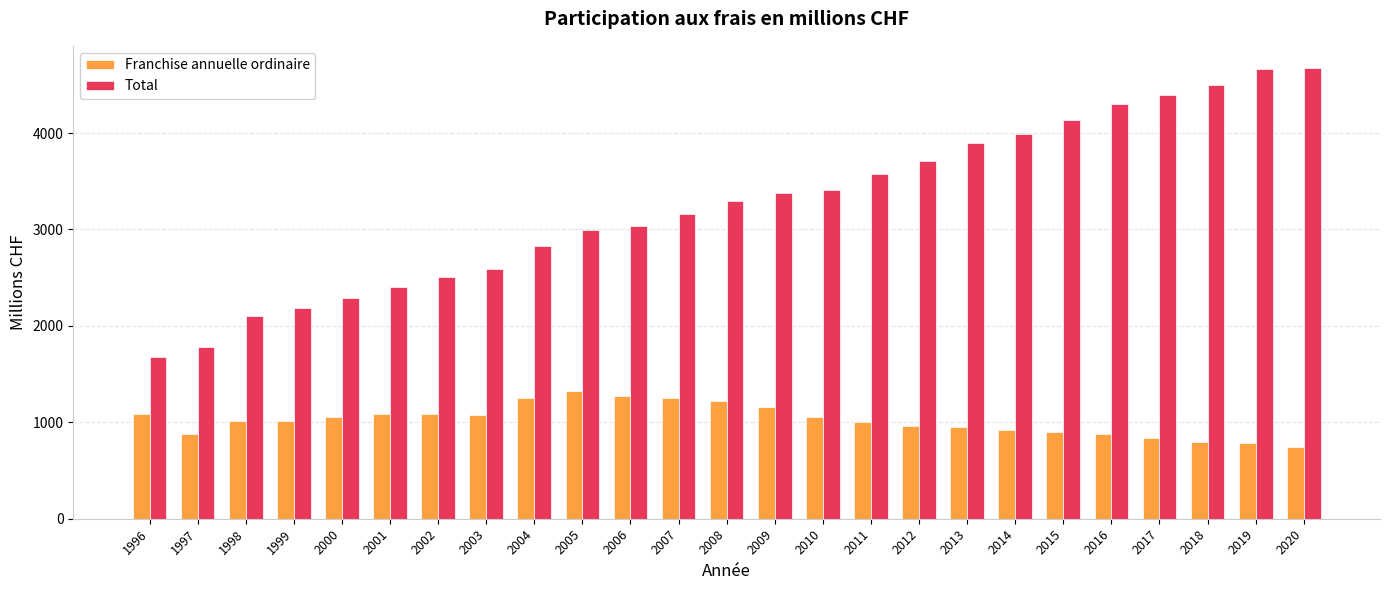

What value does the Franchise annuelle ordinaire series have at 2013?

948.2